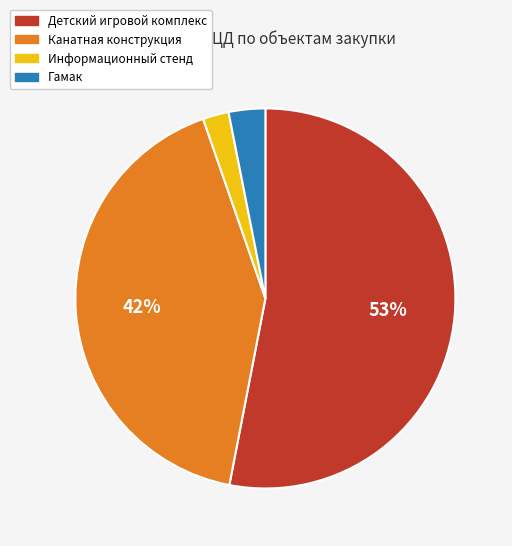

To the nearest percent, what is the average slice percentage?

25%